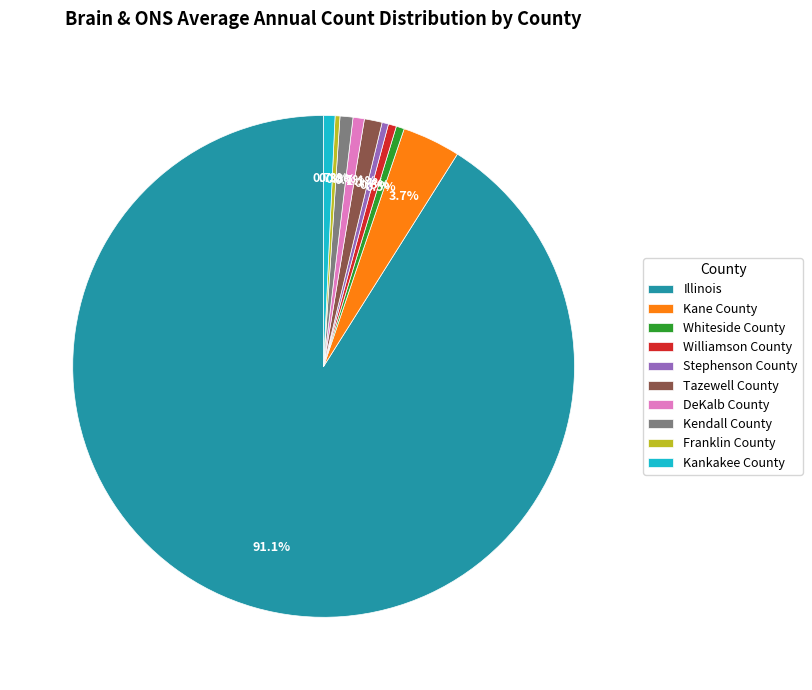

Is Kendall County the majority of the pie?

No